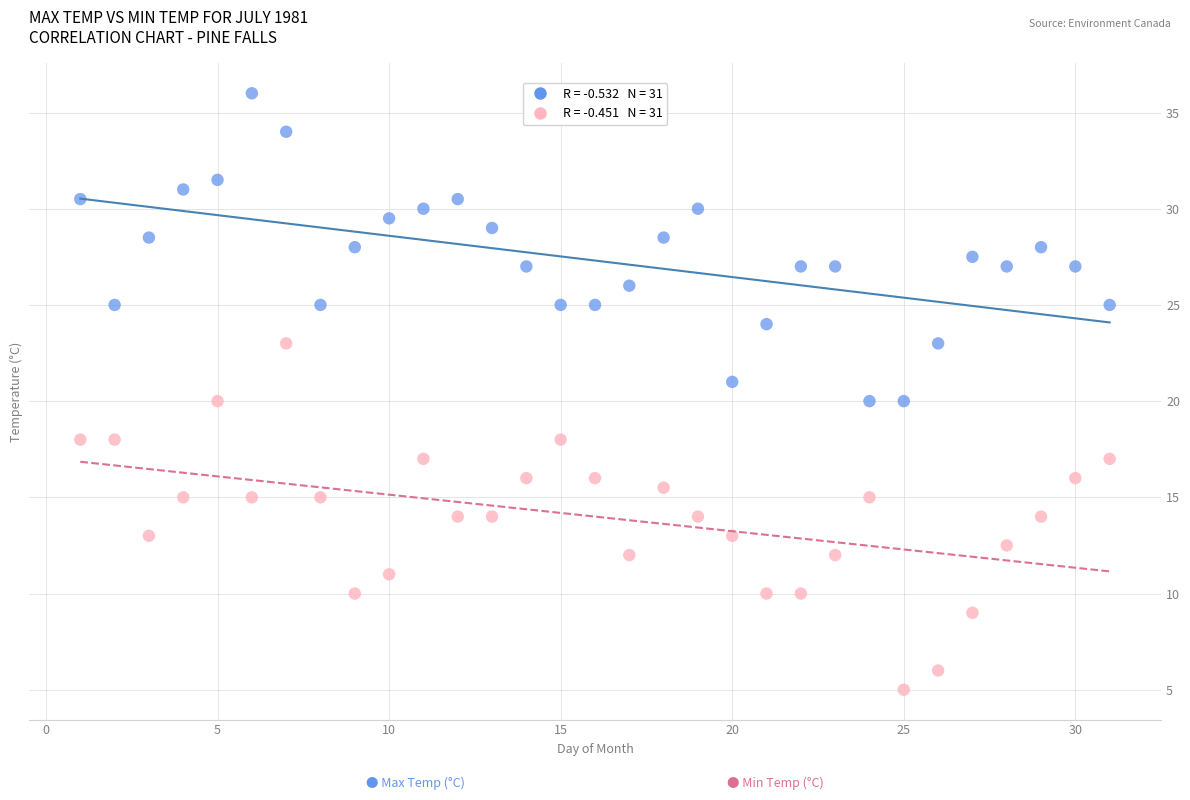

Across all data points, what is the range of X values (max minus min)?

30.0